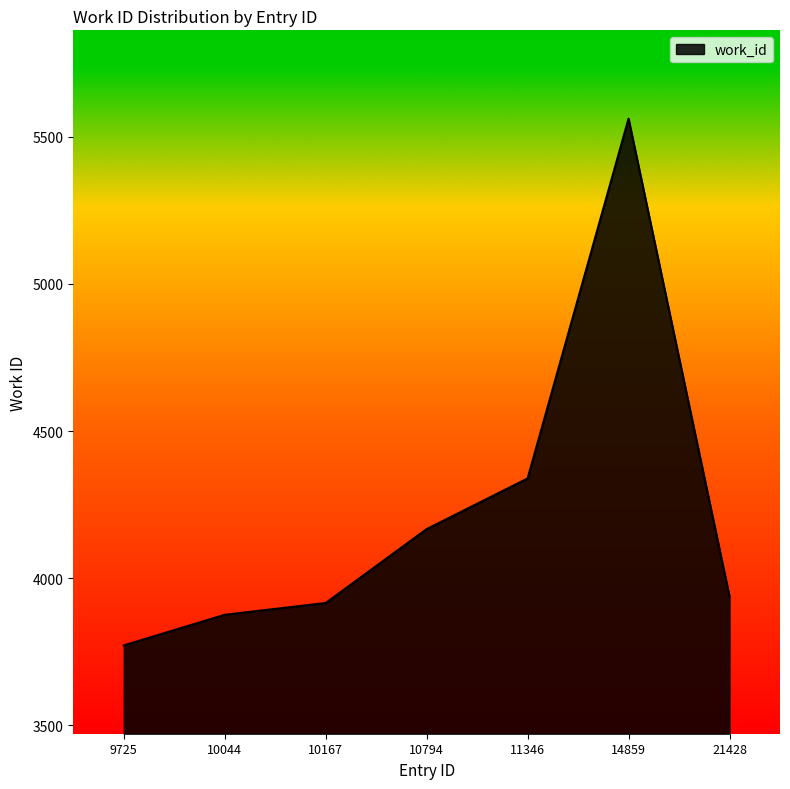

At which category does the data reach its first local peak?

14859